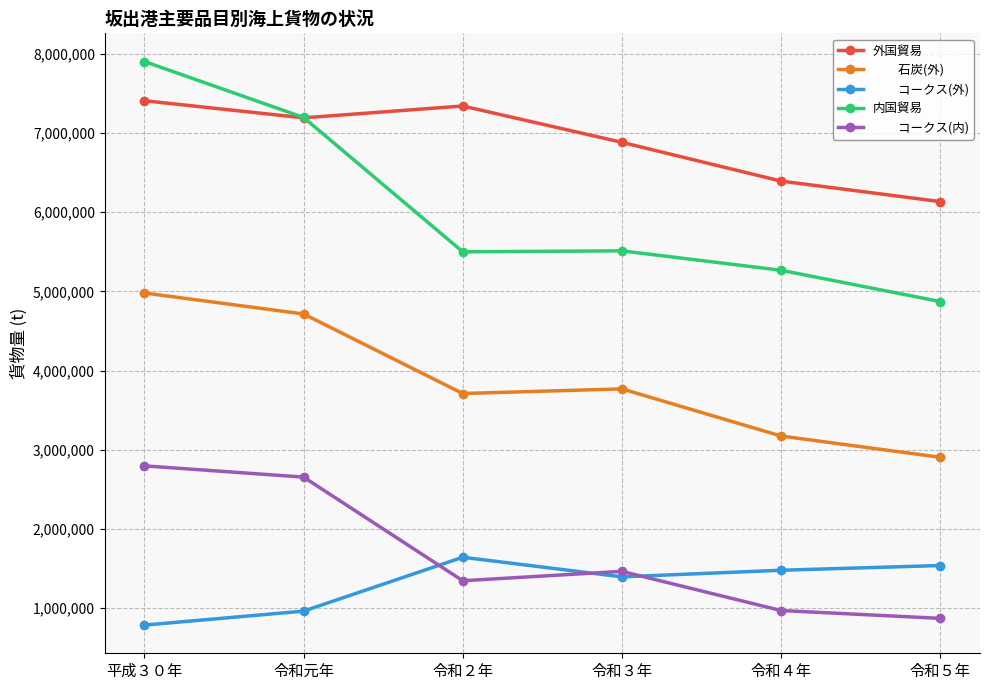

What is the label of the 1st point from the right?

令和５年